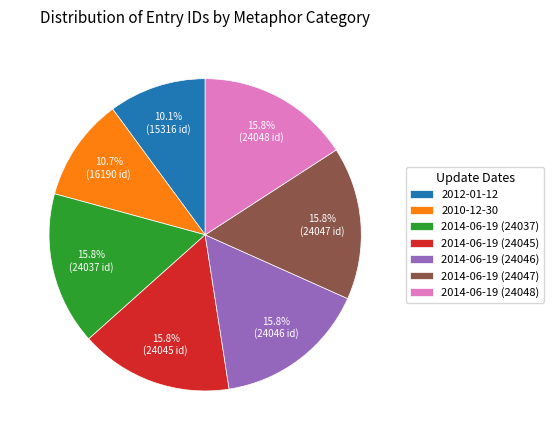

What percentage is the 2014-06-19 (24046) slice, to the nearest percent?

16%